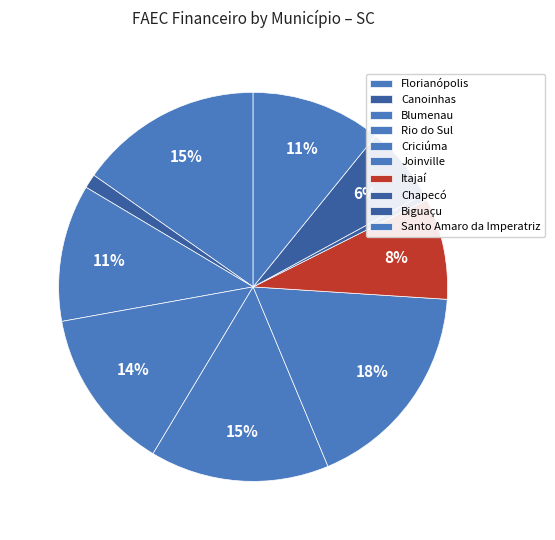

To the nearest percent, what percentage of the pie is Florianópolis?

15%